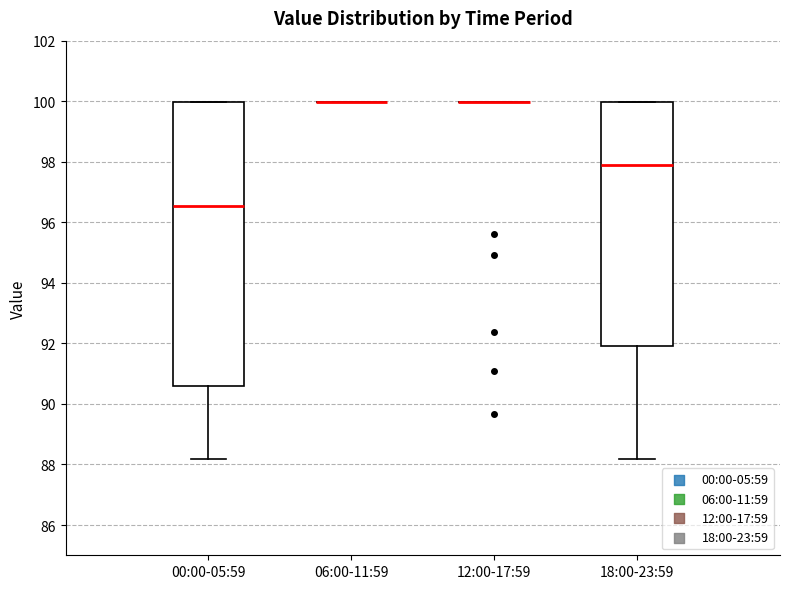

Which box is the tallest, from its lower edge to its upper edge?

00:00-05:59